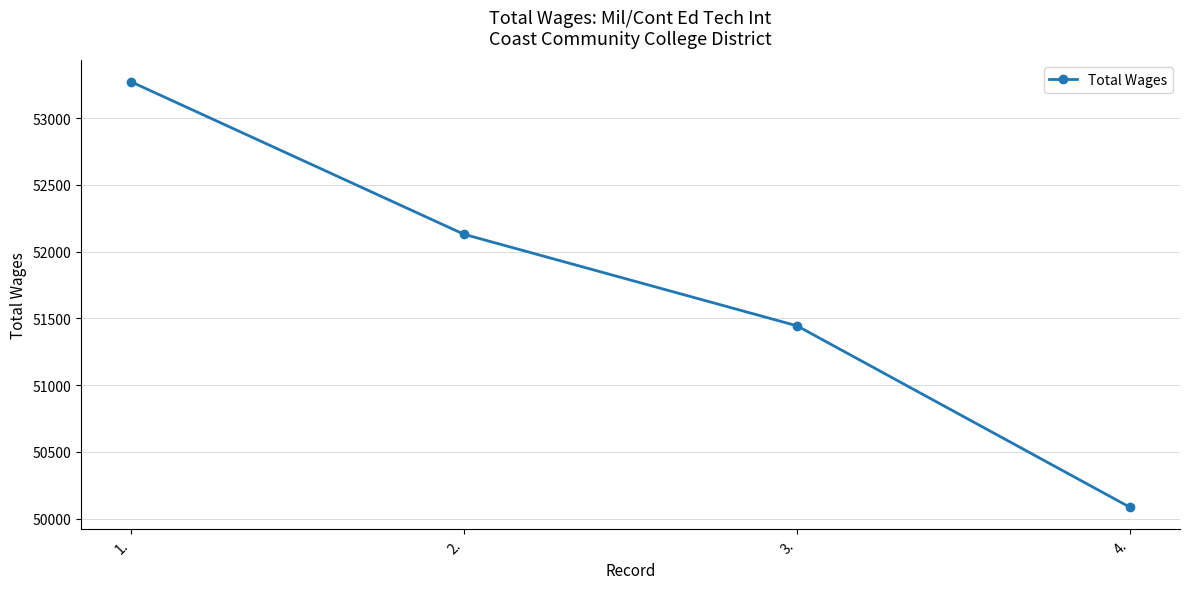

What is the maximum value shown in the chart?

53273